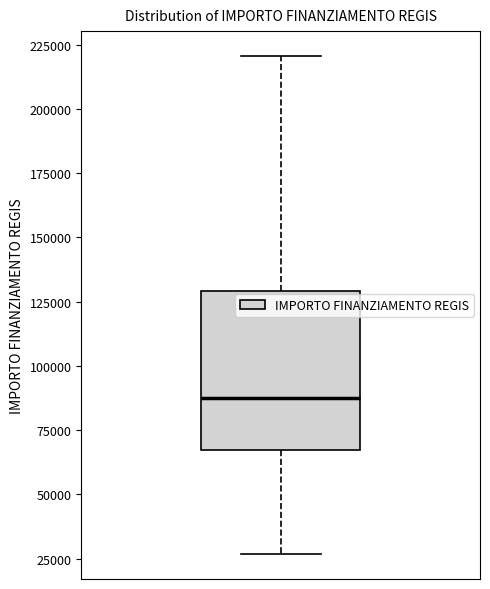

Where does the upper whisker of the box end on the y-axis? The values are not printed on the chart, so give them approximately, as read against the axis.

220000